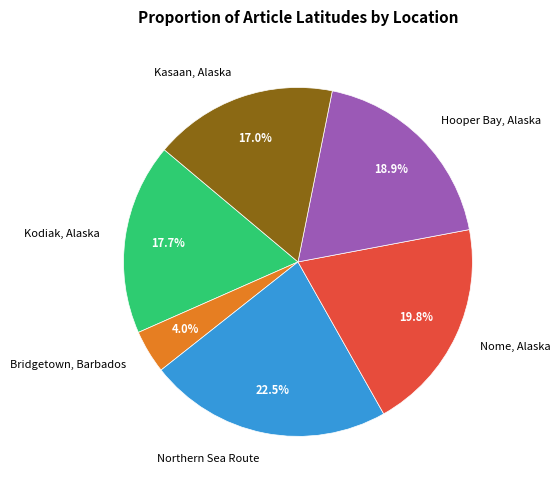

Do Northern Sea Route and Hooper Bay, Alaska together represent more than half of the pie?

No